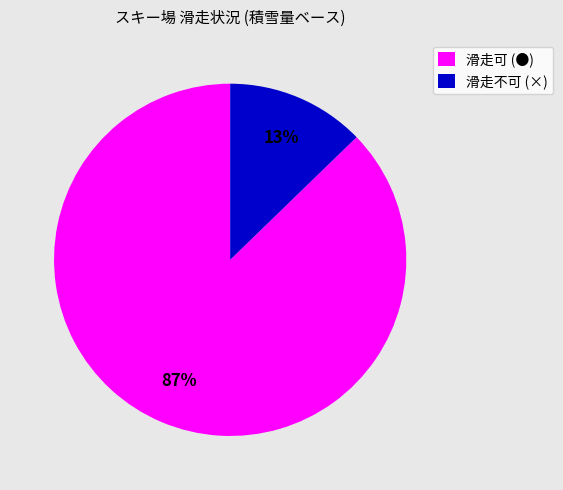

To the nearest percent, what is the combined percentage of 滑走不可 (×) and 滑走可 (●)?

100%